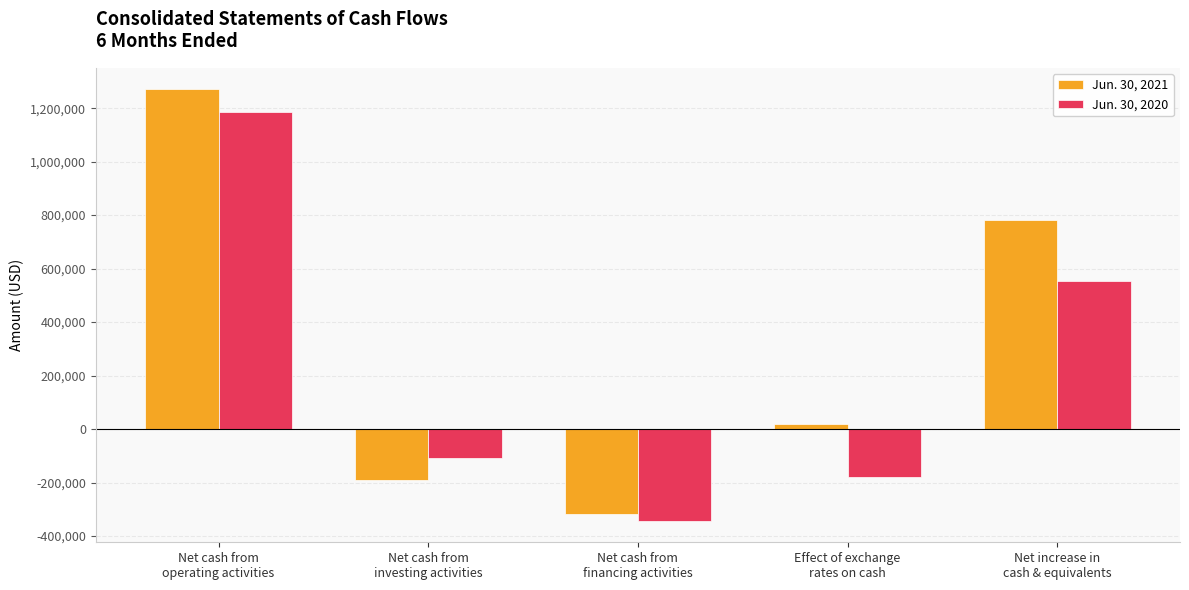

How many groups of bars are there?

5